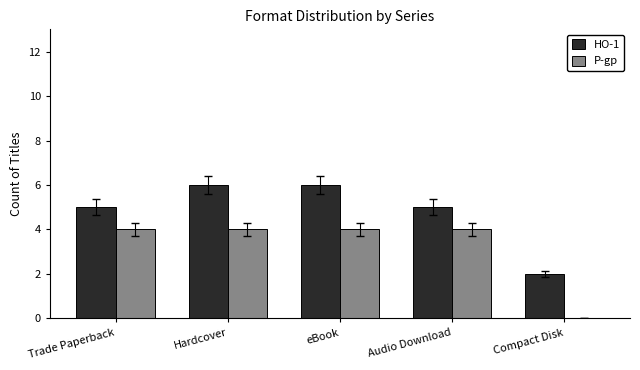

Read the HO-1 value at Trade Paperback.

5